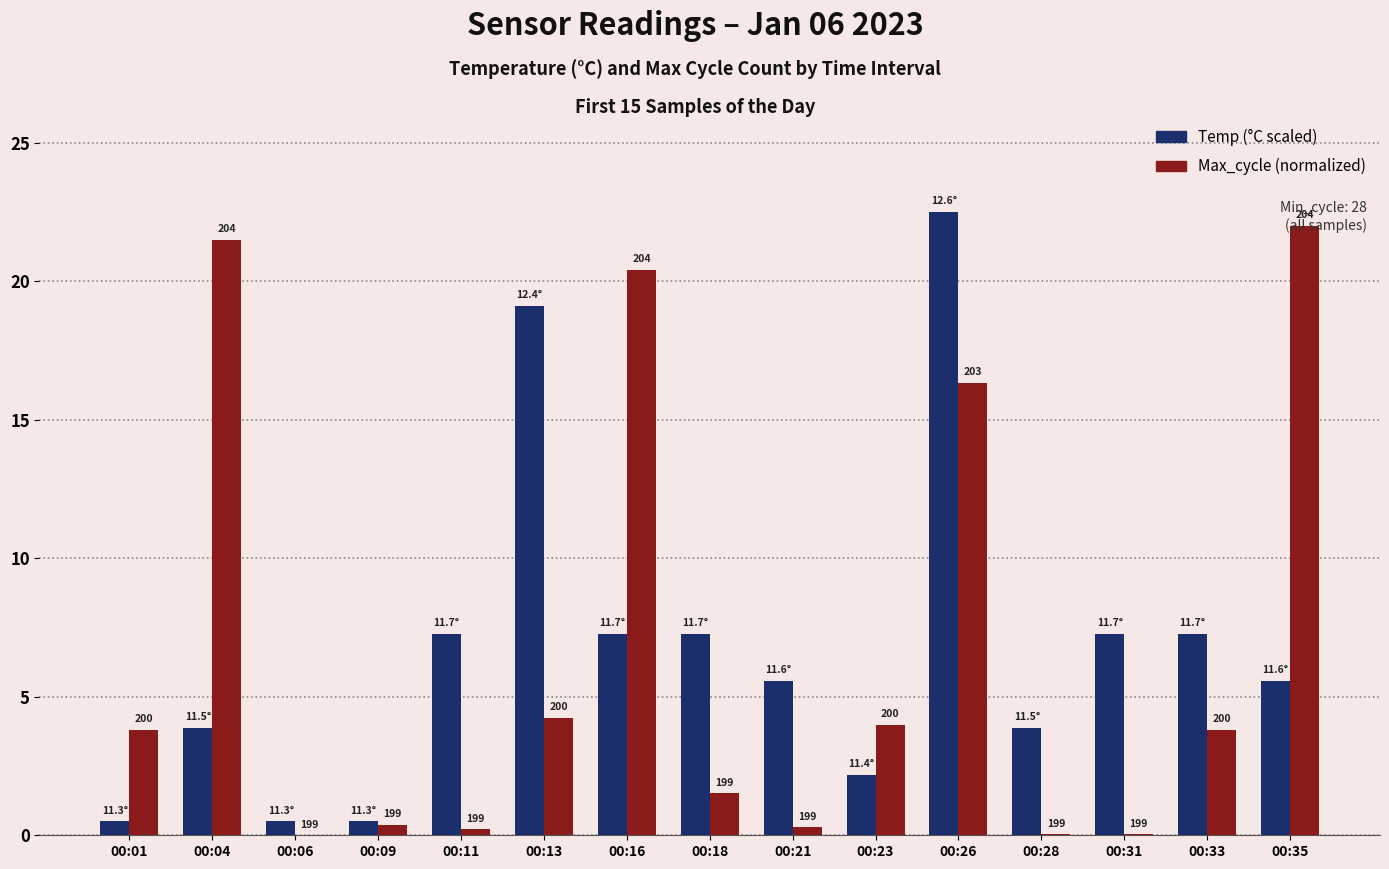

Are the bars horizontal?

No